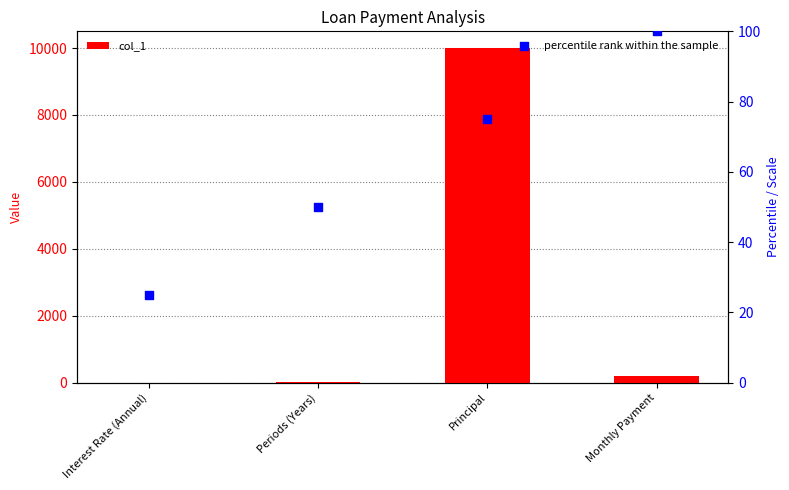

At which category is the sum across all series the highest?

Principal